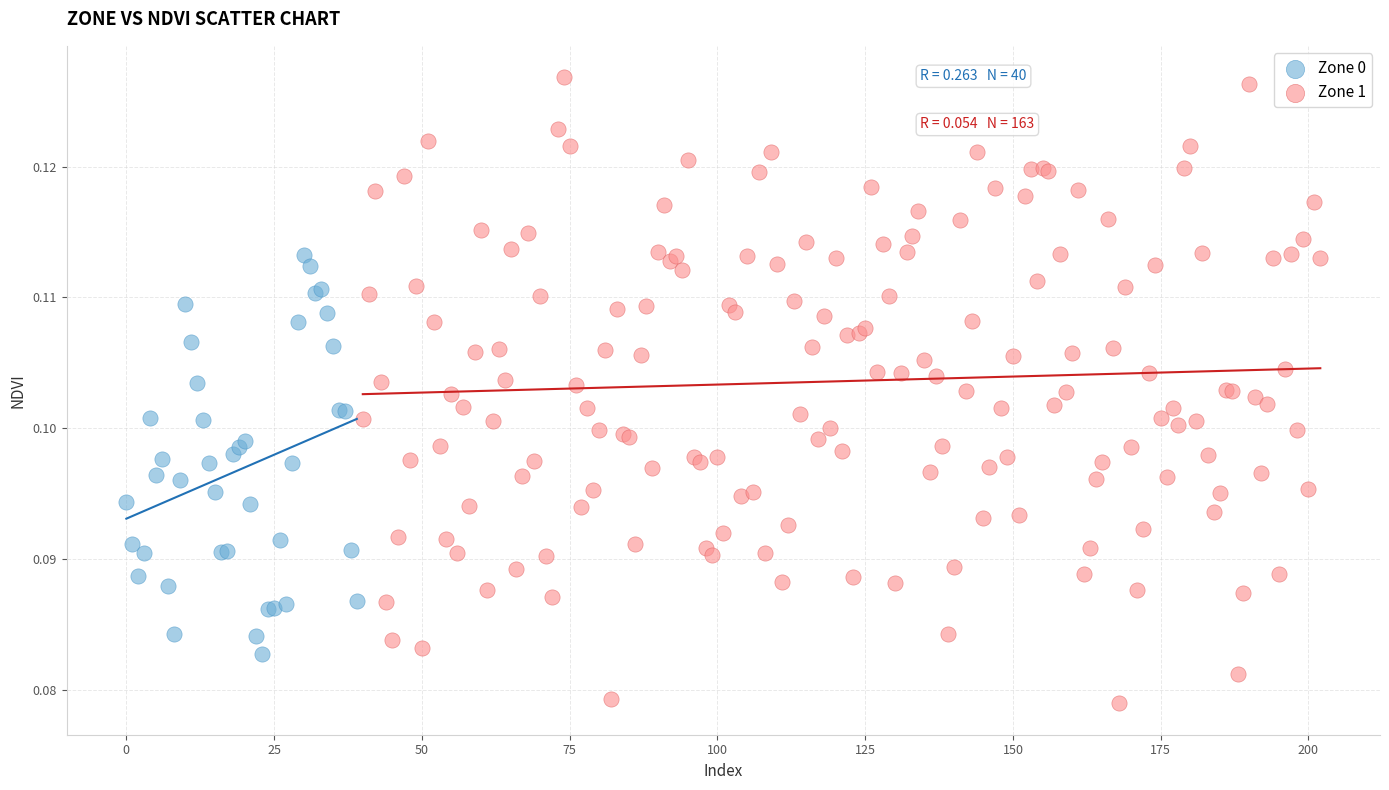

Which series has the largest Y range (max minus min)?

Zone 1